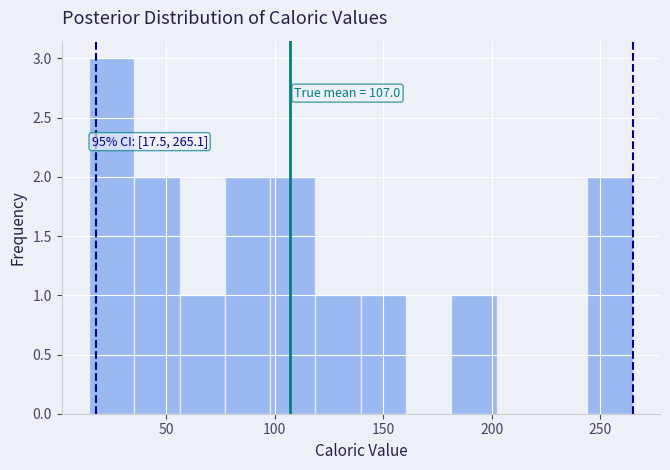

Which range on the x-axis has the tallest bar?

15 to 35